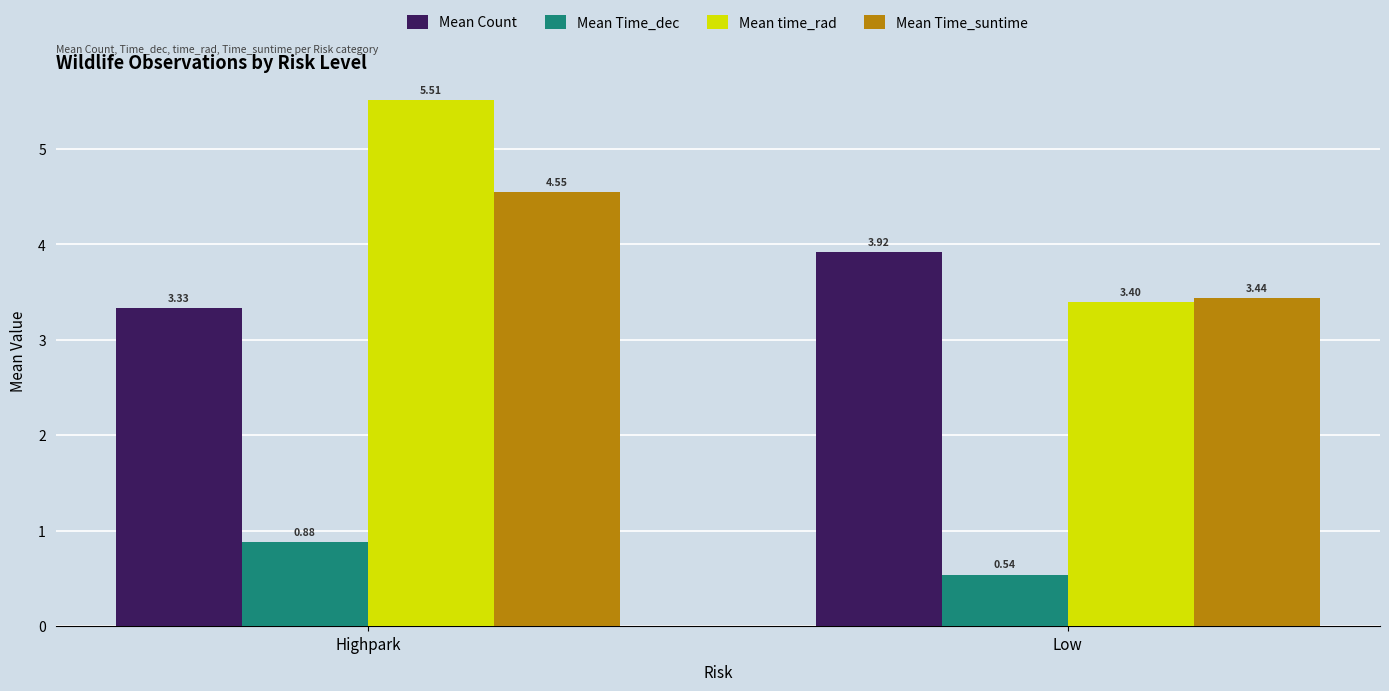

At which category does the chart reach its peak across all series?

Highpark